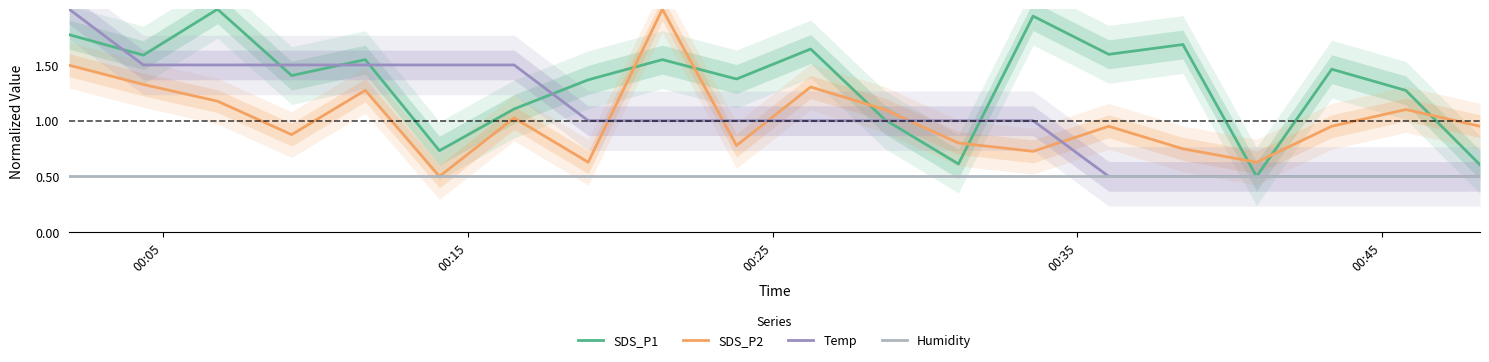

What is the sum of all Humidity values?

10.0